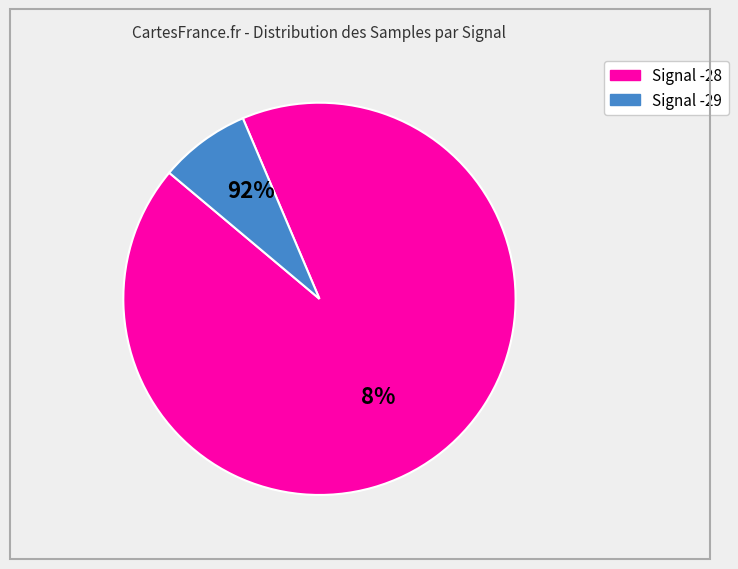

Is it true that 39 is 14% of the pie?

False